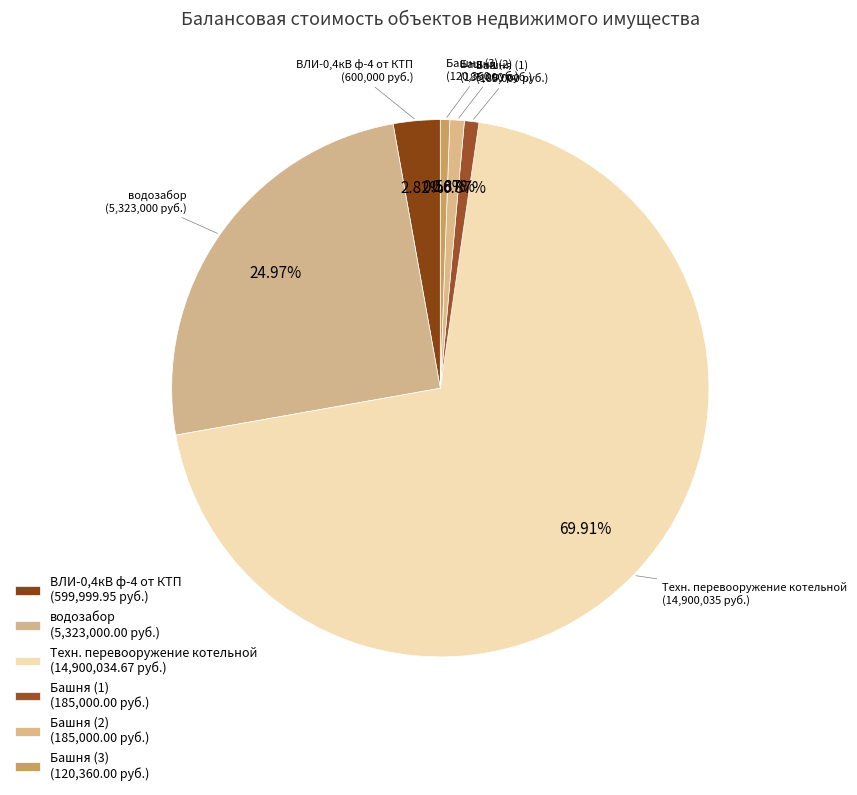

True or false: Башня (3) accounts for 10% of the total.

False